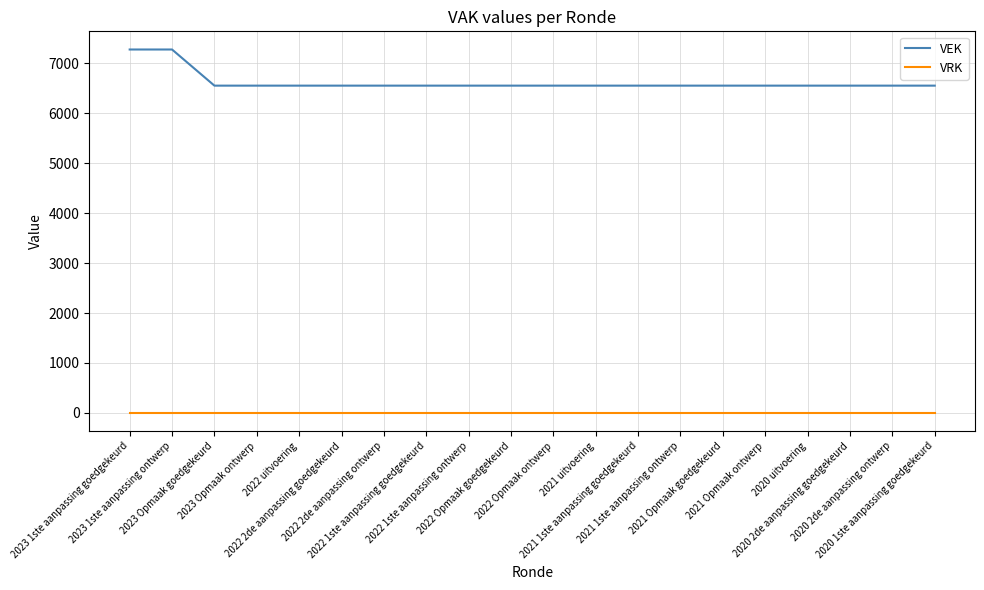

List the series in order of their overall mean, lowest first.

VRK, VEK